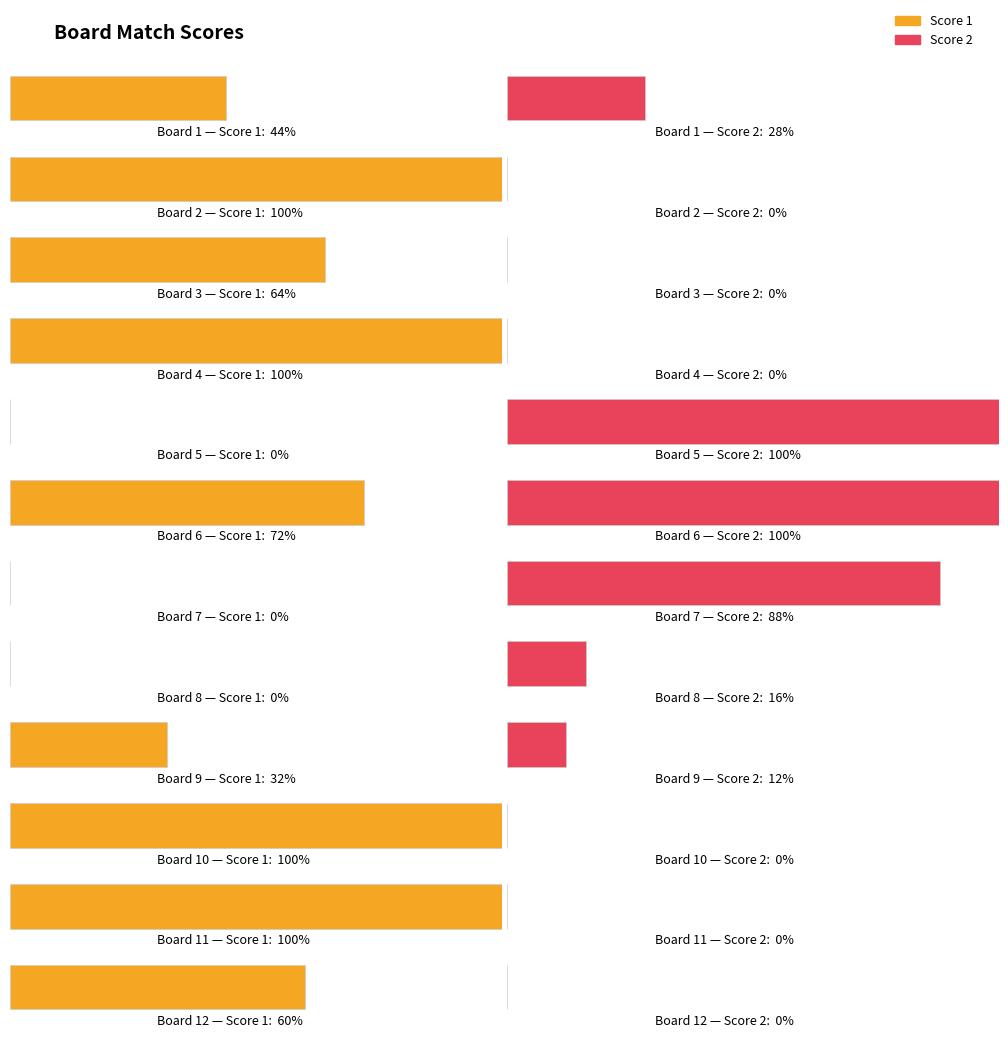

Which series has the largest range (max minus min)?

Score 1